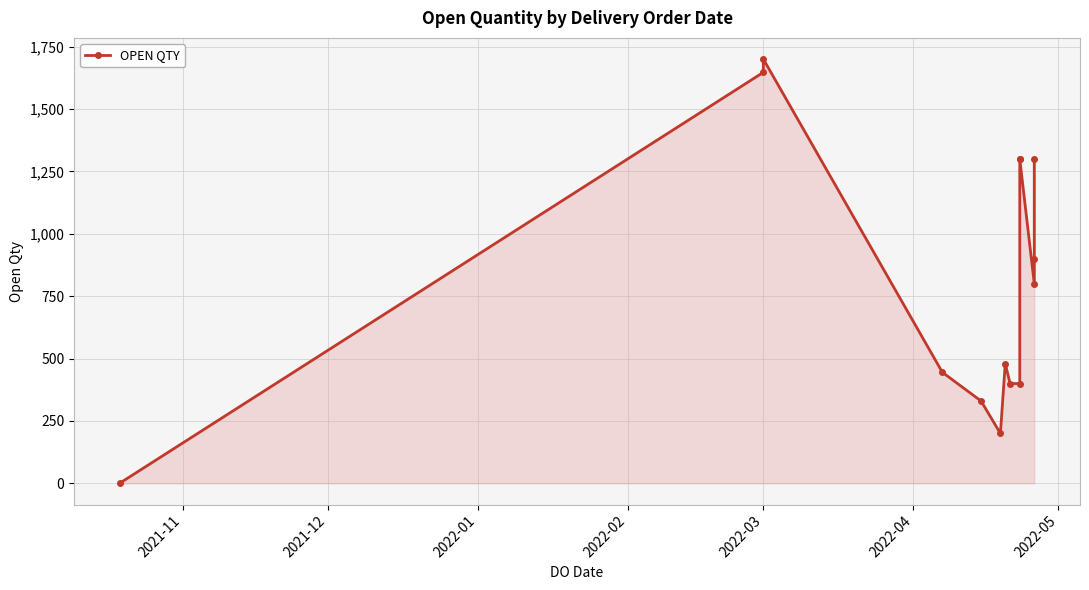

What is the difference between the second highest and minimum values?

1646